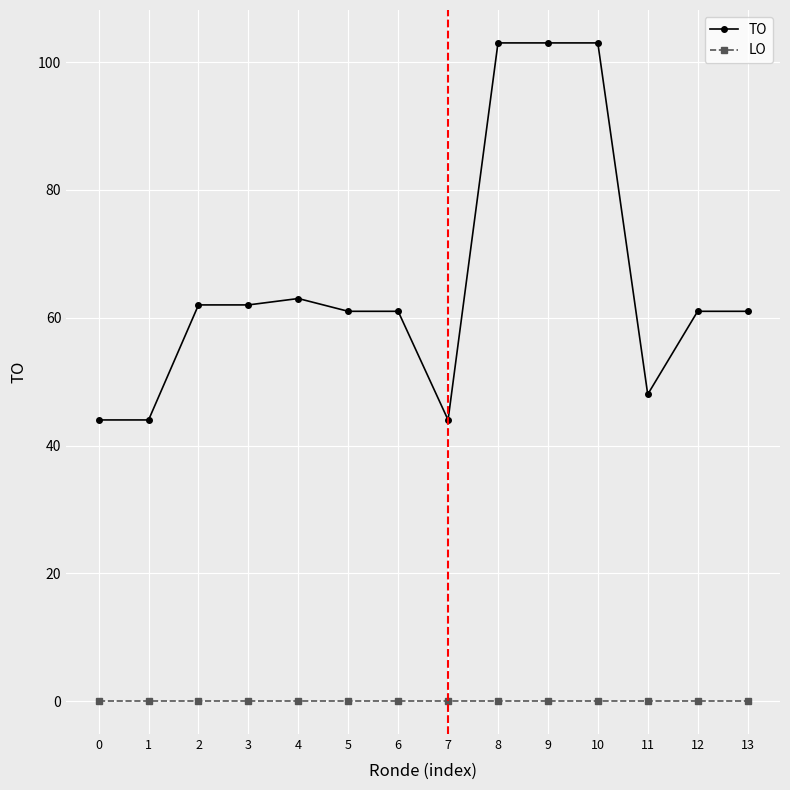

What is the greatest value displayed?

103